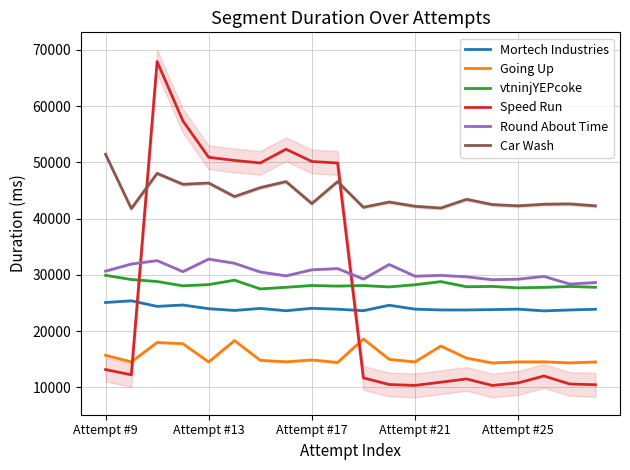

Count the number of data series in this chart.

6